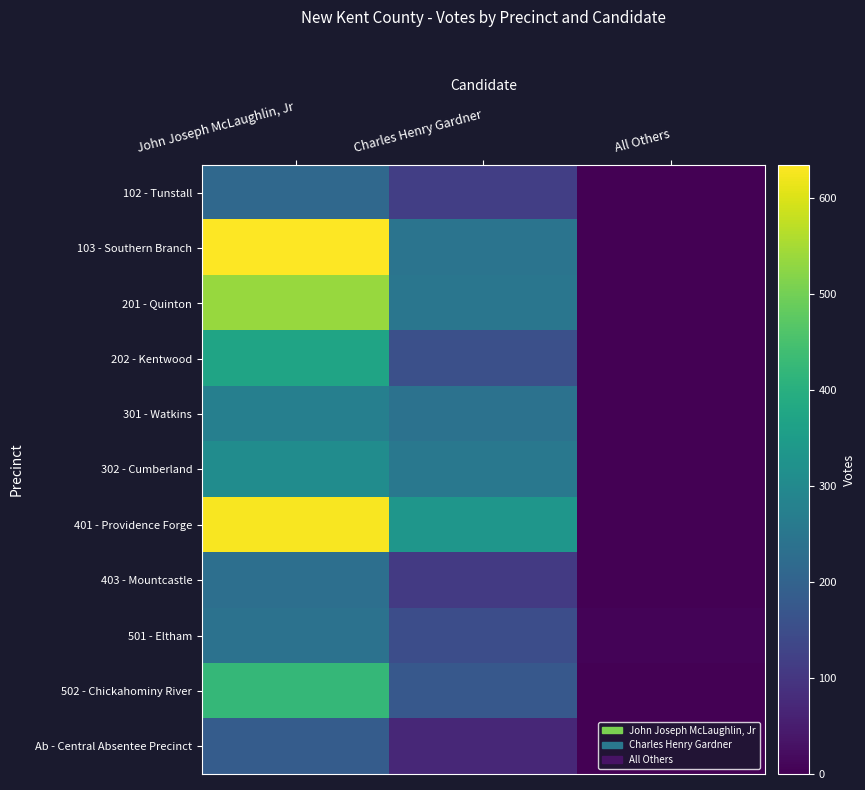

Which label corresponds to the smallest value in the chart?

All Others